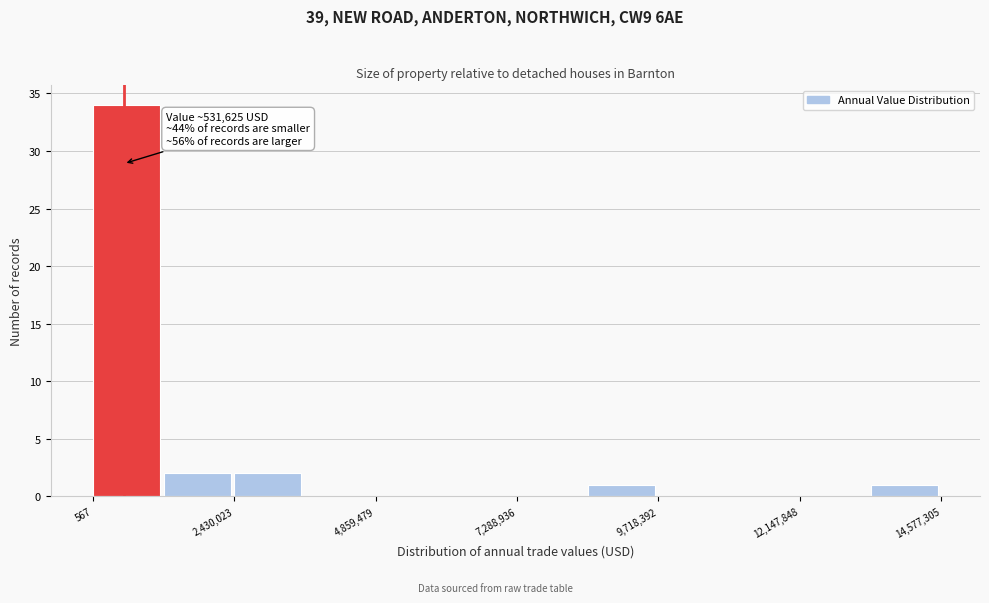

Read against the x-axis, roughly where is the centre of the tallest bar?

500000